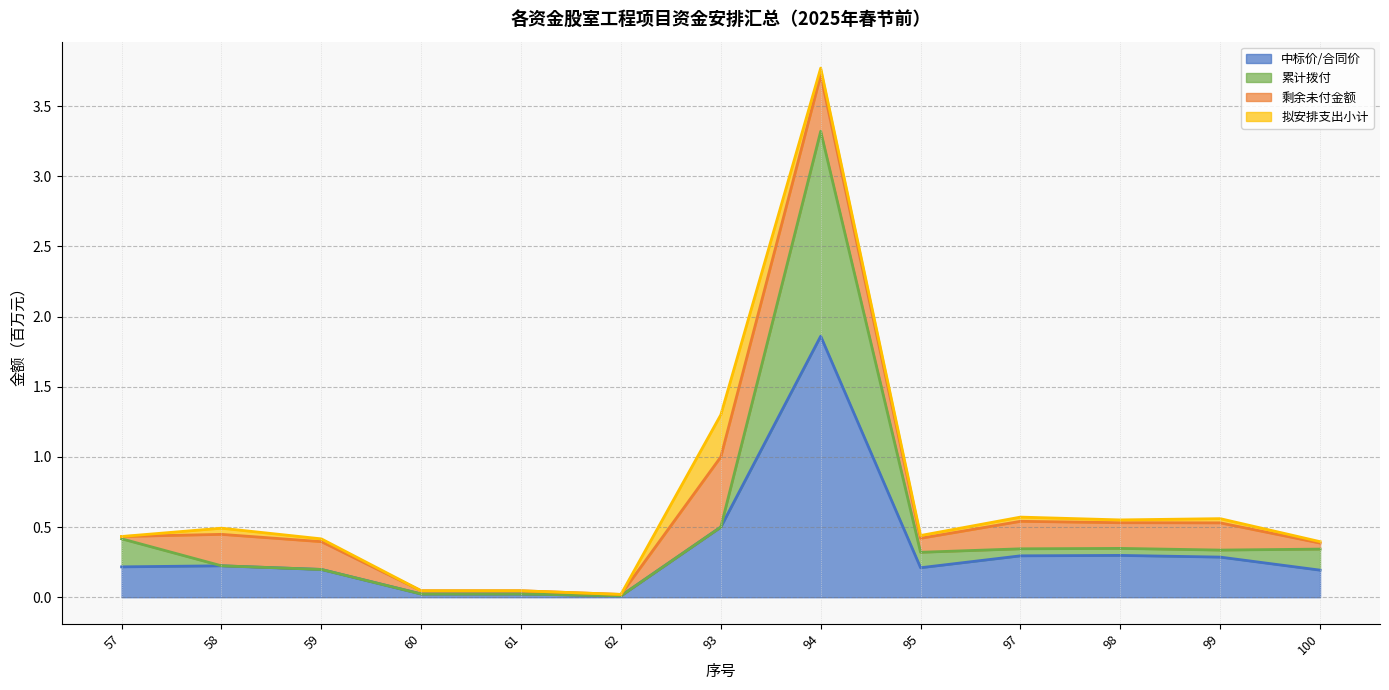

The 累计拨付 series shows 0.0 at 61. True or false?

False